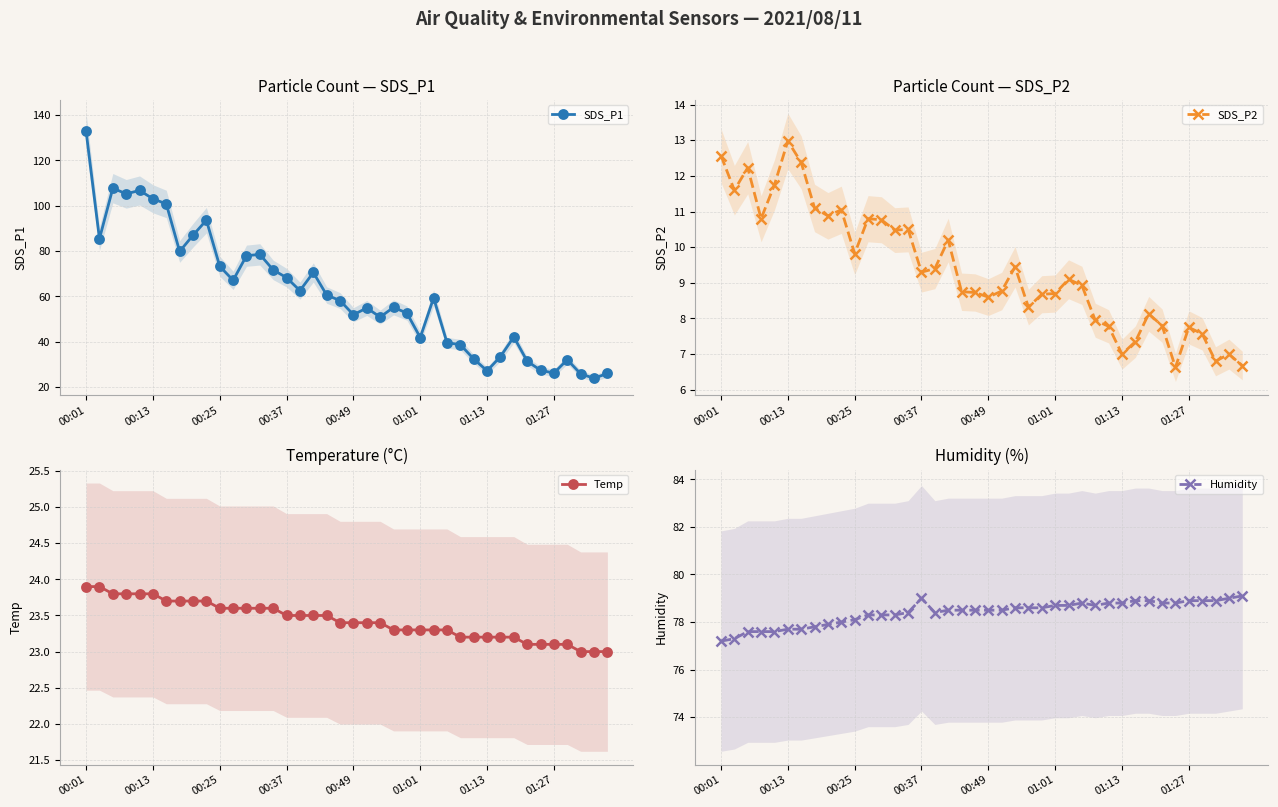

What is the difference between the Humidity values at 21 and 27?

0.3